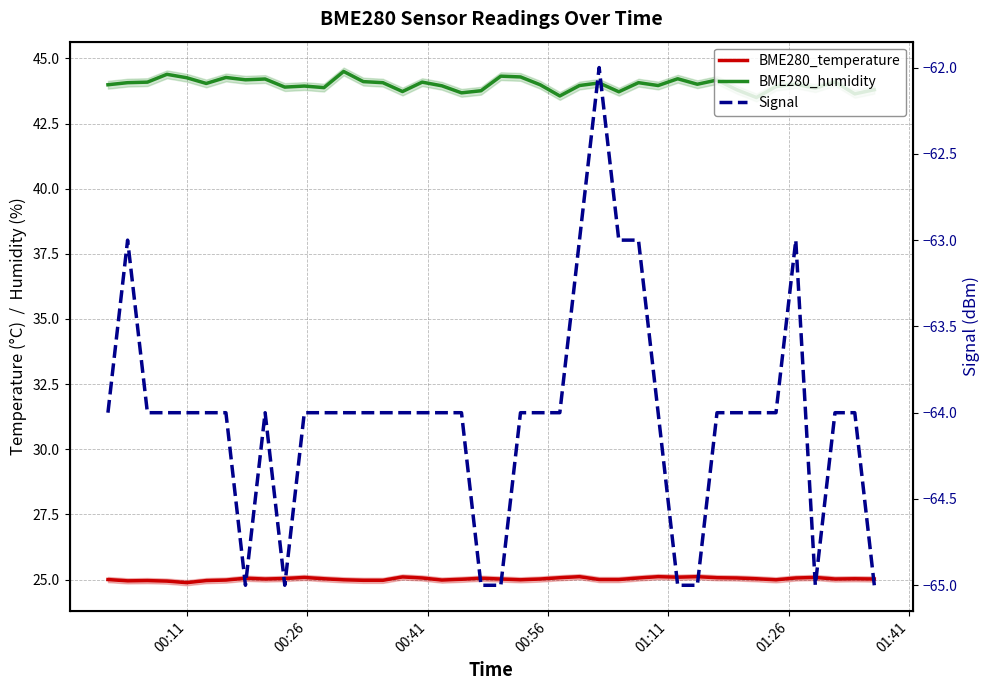

How many series are shown in this chart?

3